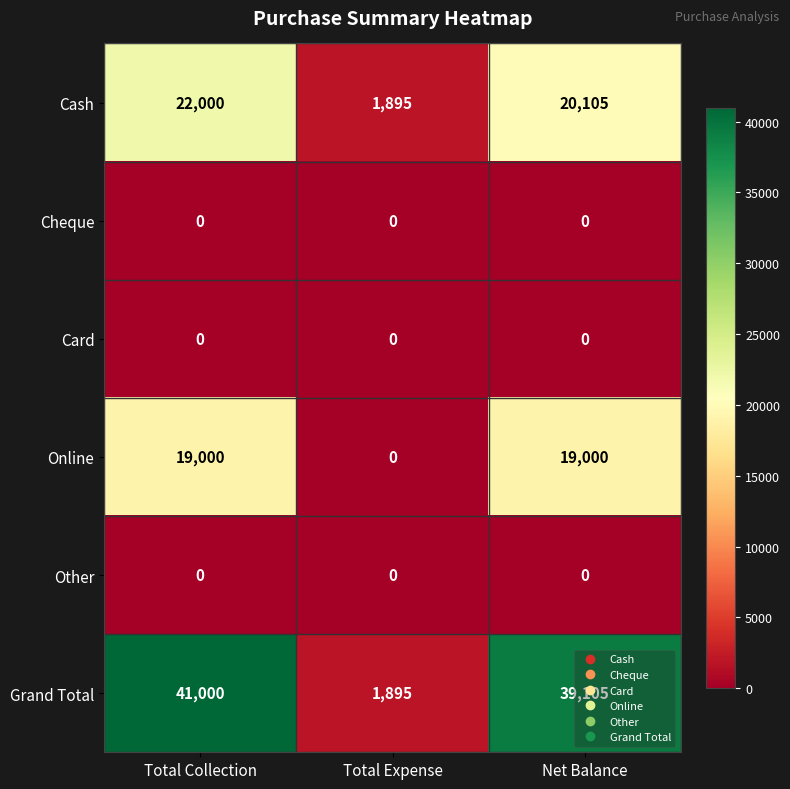

What is the difference between the highest and lowest values at Total Expense?

1895